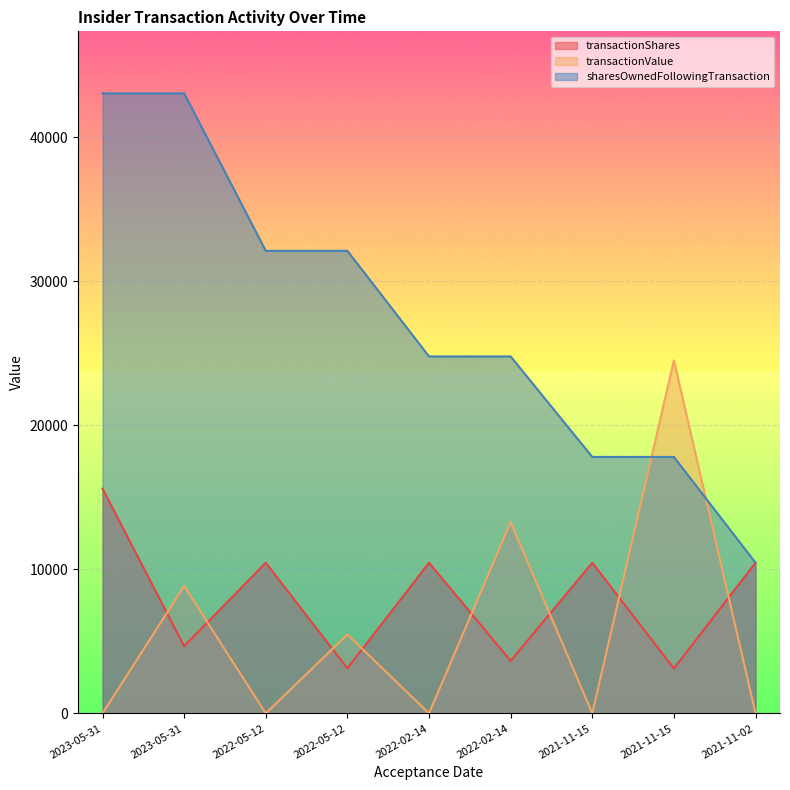

Which series has the largest range (max minus min)?

sharesOwnedFollowingTransaction